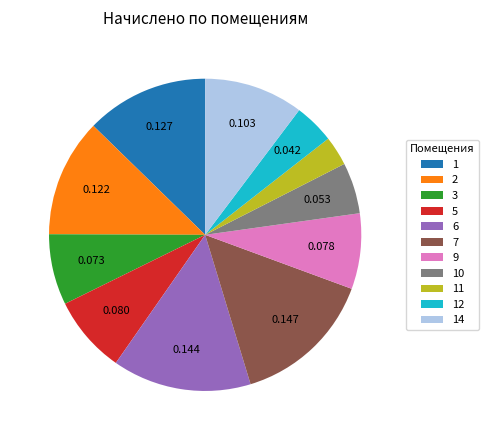

Is there any slice that represents more than half of the pie?

No